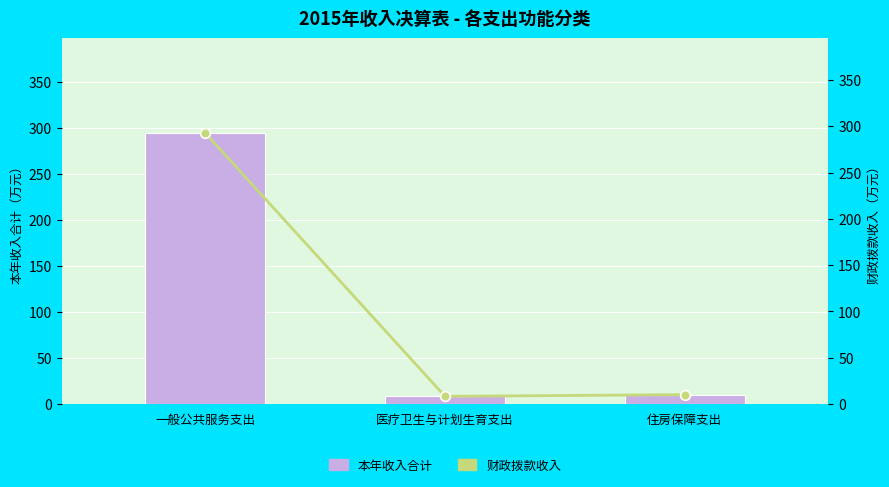

What is the smallest value displayed?

8.1